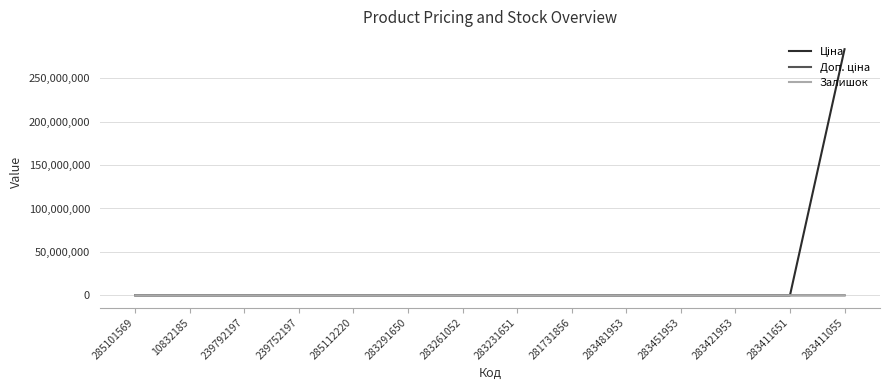

What is the maximum value shown in the chart?

283411055.0